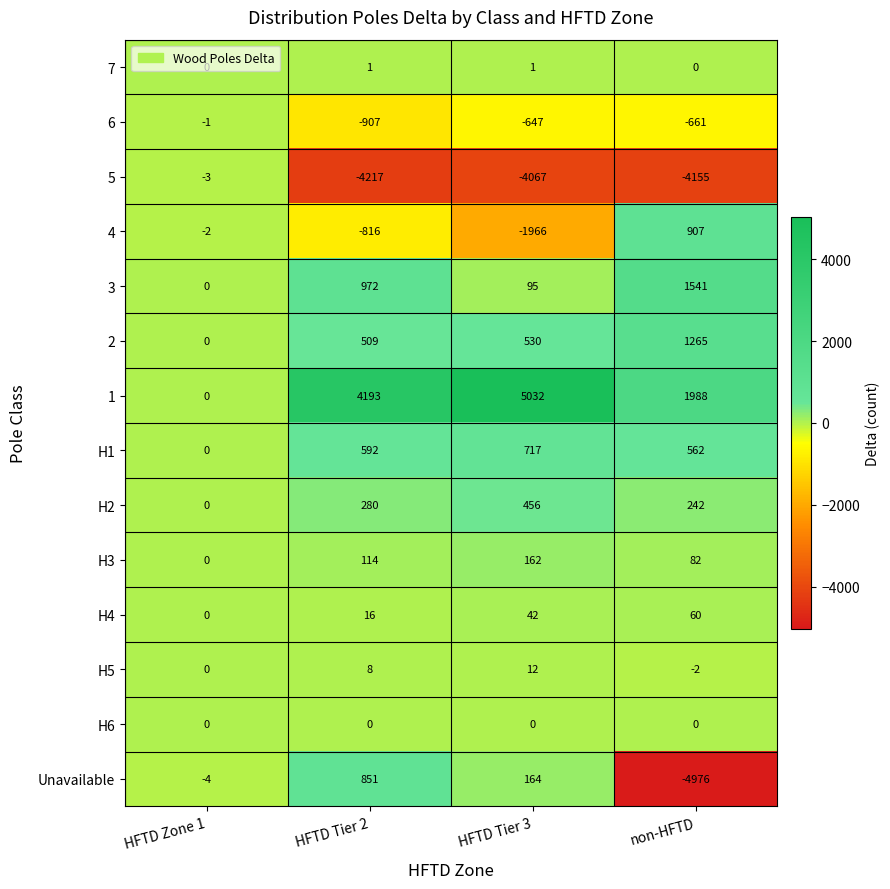

What is the spread (max minus min) of values at HFTD Zone 1?

4